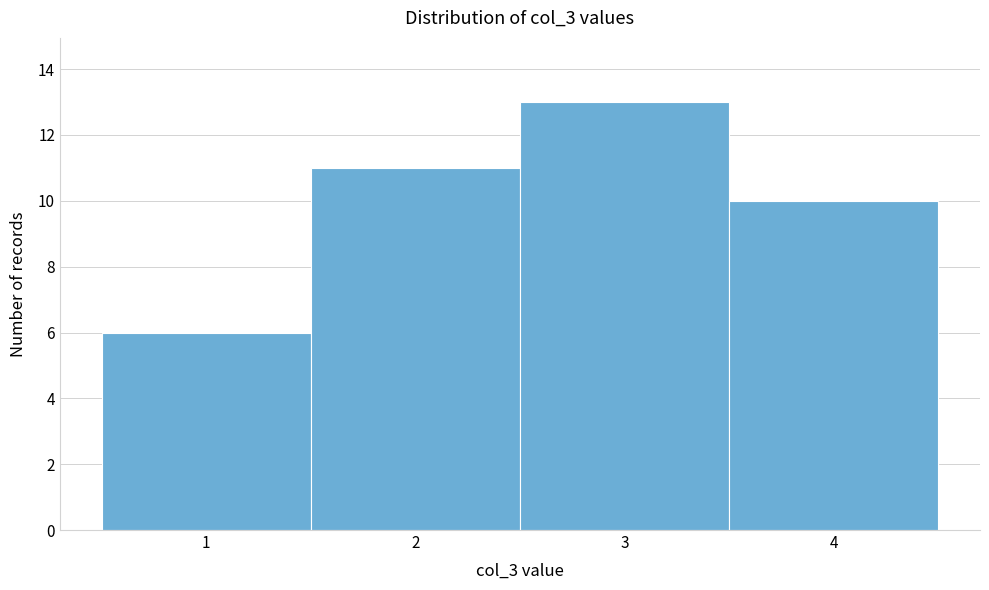

Reading left to right, transcribe this chart: for each bar, give the range it covers on the x-axis and its height. The values are not printed on the chart, so give them approximately, as read against the axis.

0.5 to 1.5: 6
1.5 to 2.5: 11
2.5 to 3.5: 13
3.5 to 4.5: 10